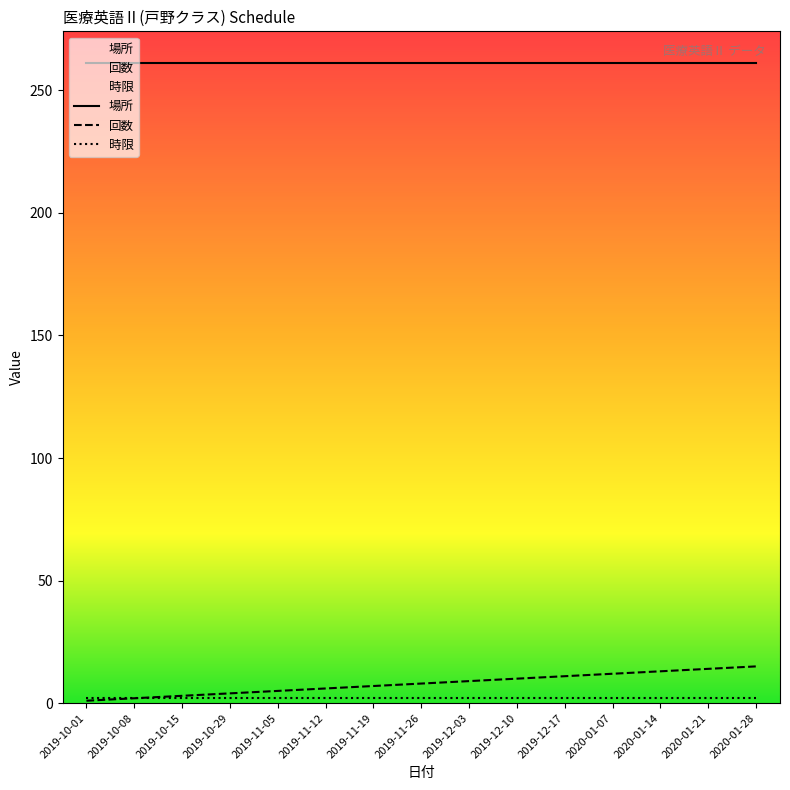

Reading left to right, extract all data points from this chart.

回数: 2019-10-01=1	2019-10-08=2	2019-10-15=3	2019-10-29=4	2019-11-05=5	2019-11-12=6	2019-11-19=7	2019-11-26=8	2019-12-03=9	2019-12-10=10	2019-12-17=11	2020-01-07=12	2020-01-14=13	2020-01-21=14	2020-01-28=15
時限: 2019-10-01=2	2019-10-08=2	2019-10-15=2	2019-10-29=2	2019-11-05=2	2019-11-12=2	2019-11-19=2	2019-11-26=2	2019-12-03=2	2019-12-10=2	2019-12-17=2	2020-01-07=2	2020-01-14=2	2020-01-21=2	2020-01-28=2
場所: 2019-10-01=261	2019-10-08=261	2019-10-15=261	2019-10-29=261	2019-11-05=261	2019-11-12=261	2019-11-19=261	2019-11-26=261	2019-12-03=261	2019-12-10=261	2019-12-17=261	2020-01-07=261	2020-01-14=261	2020-01-21=261	2020-01-28=261